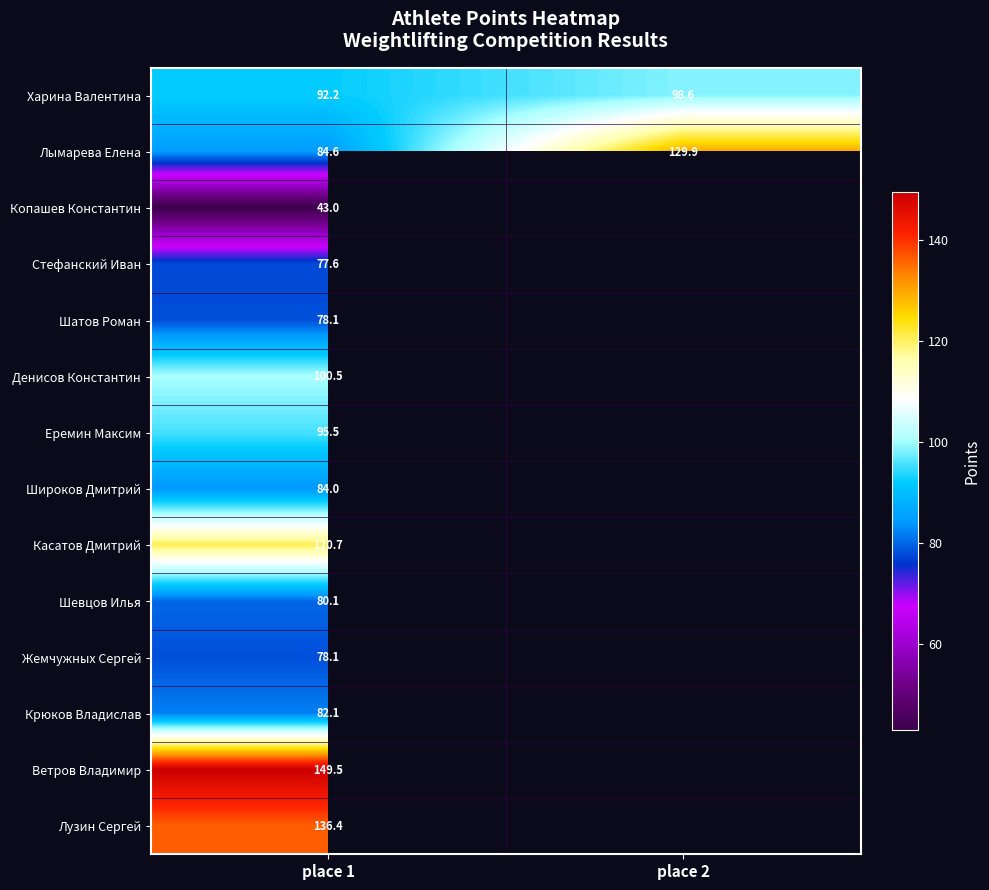

At which category is the sum across all series the highest?

place 1